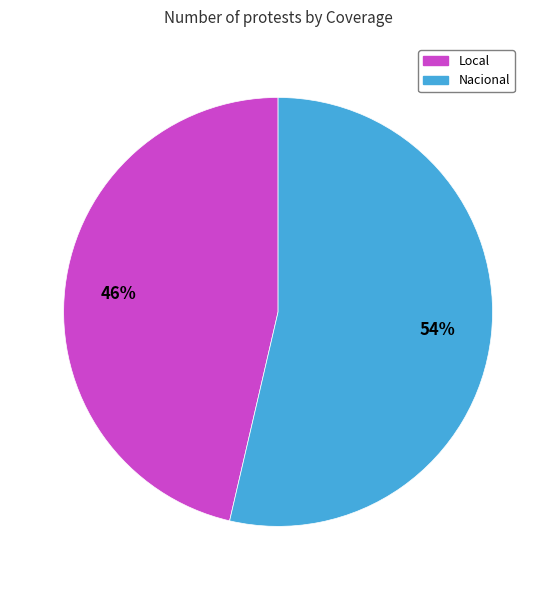

Does any single category account for the majority?

Yes